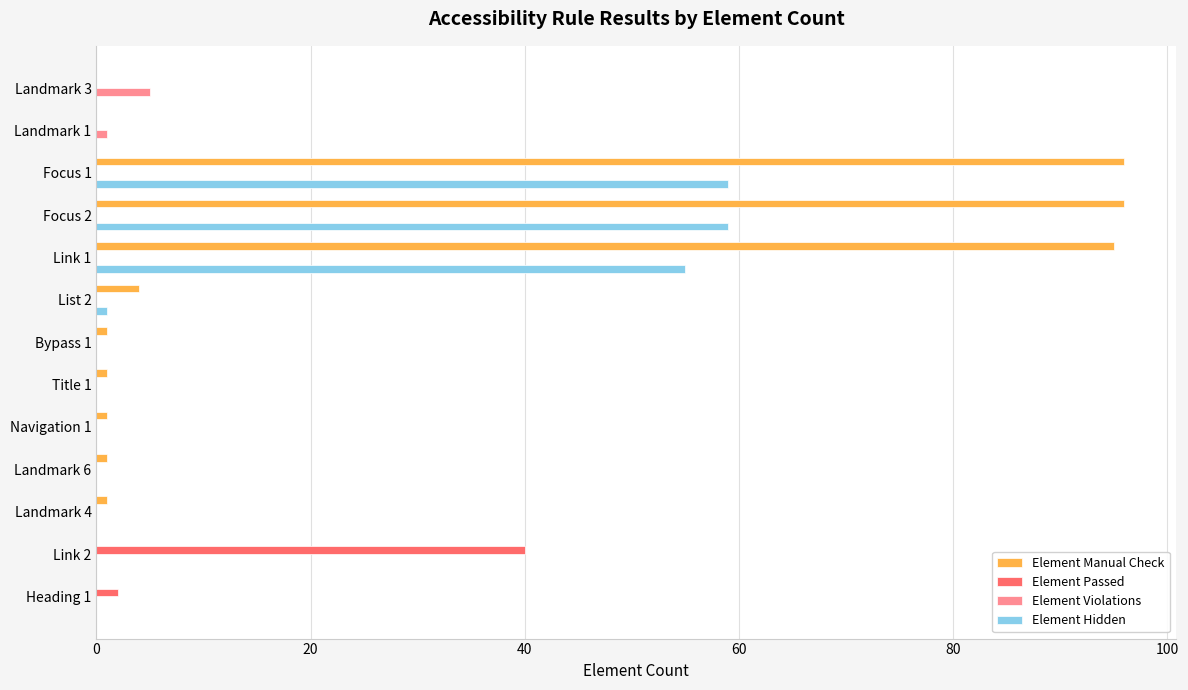

How many series are shown in this chart?

4